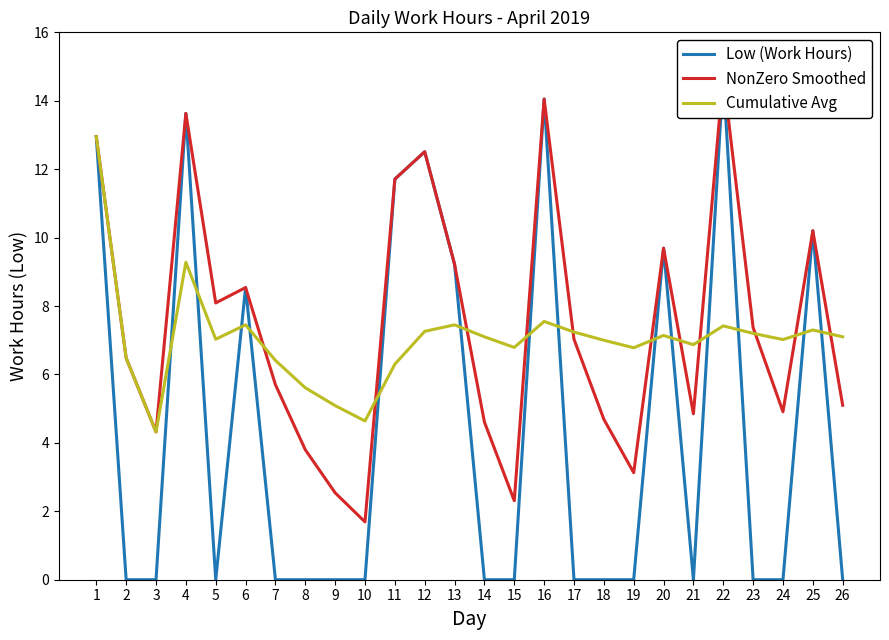

What is the difference between the second highest and minimum values in the NonZero Smoothed series?

12.4